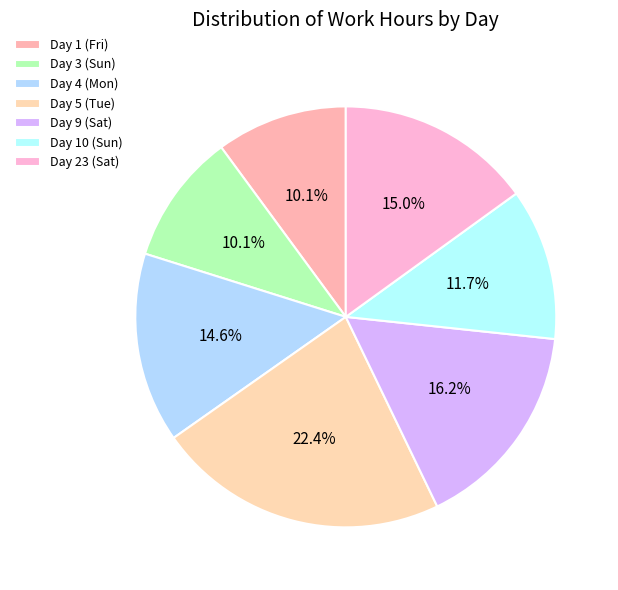

Do Day 9 (Sat) and Day 3 (Sun) together represent more than half of the pie?

No